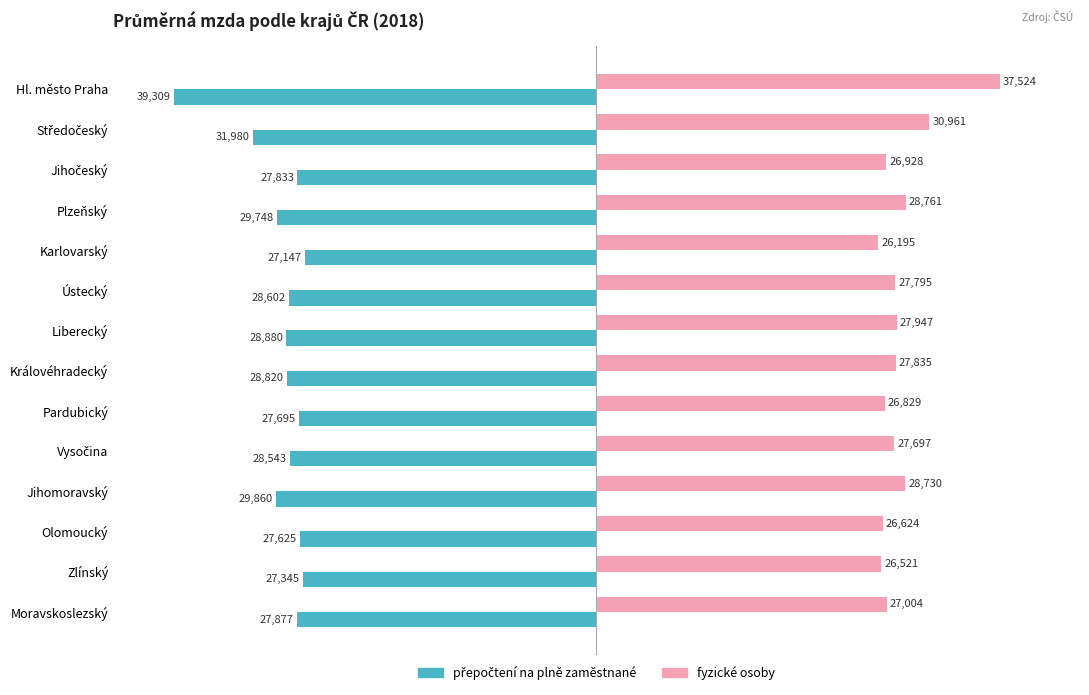

At which category is the sum across all series the highest?

Ústecký